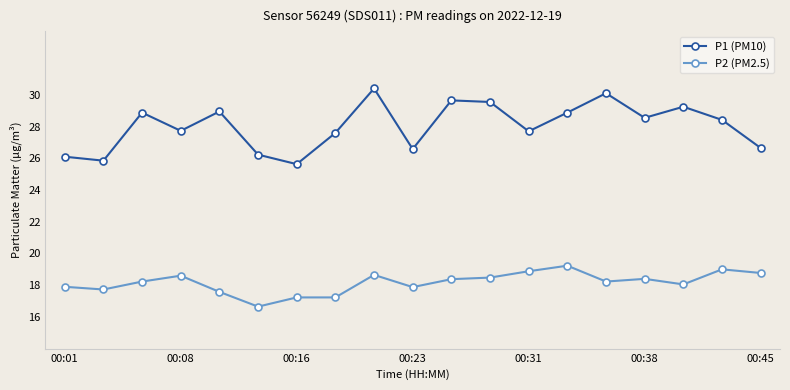

True or false: P2 (PM2.5) has more than 1 points higher than both neighbors.

True